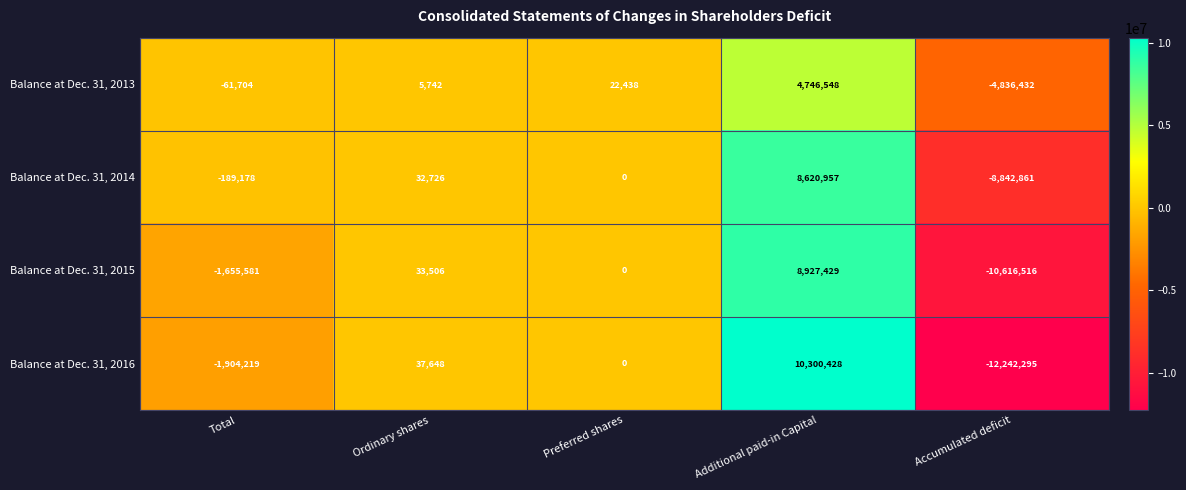

How many data points does each series have?

5